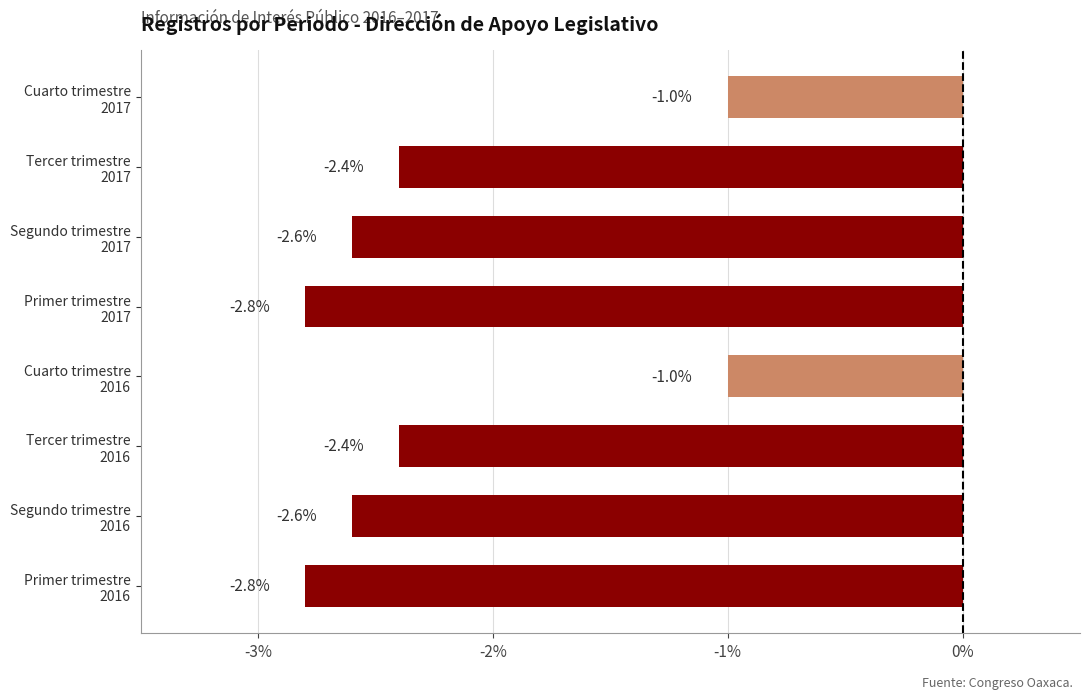

How many values are between -2 and -1?

2